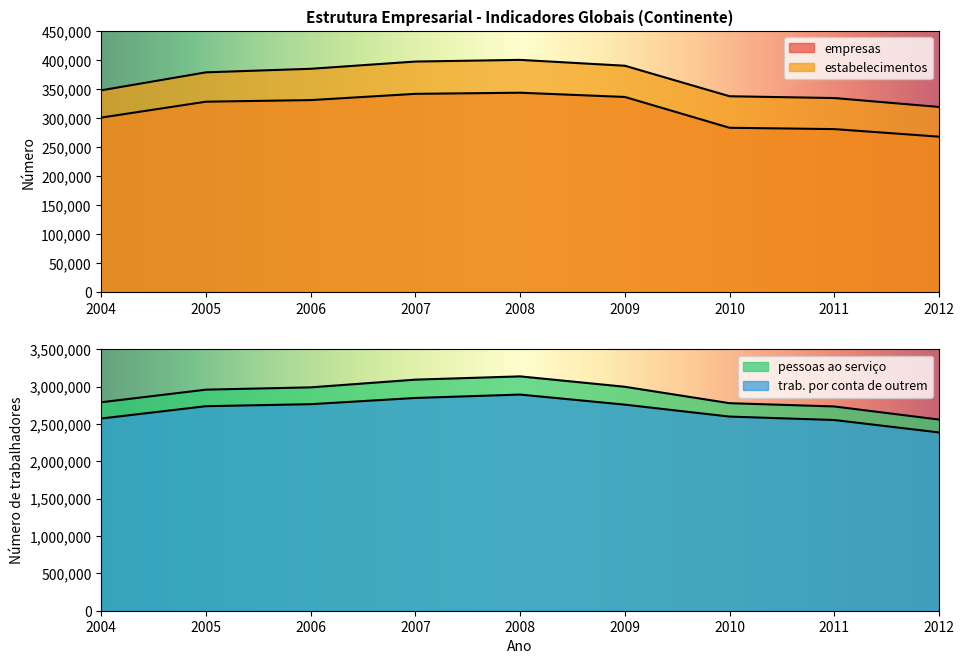

Is the value of pessoas ao serviço at 2009 greater than the value of estabelecimentos at 2008?

Yes